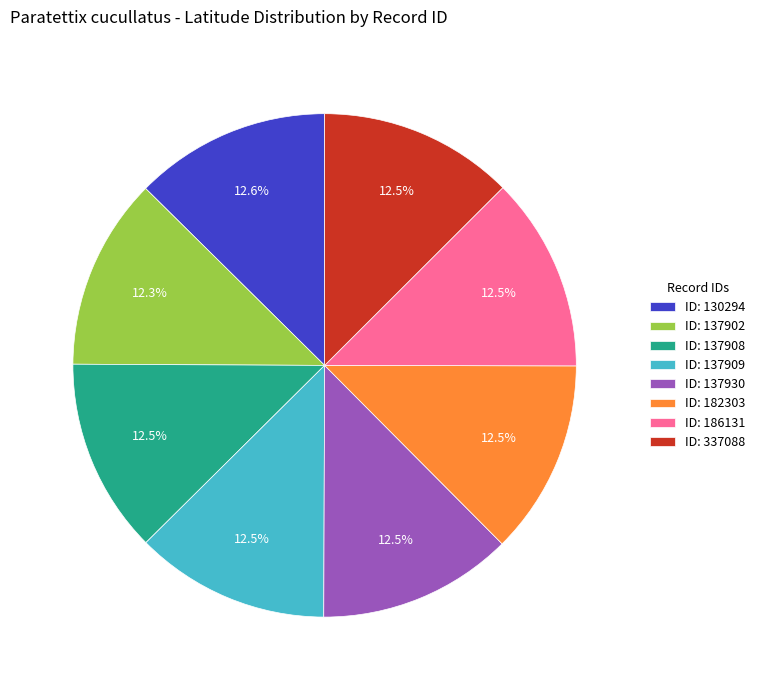

What is the ratio of the value at ID: 137902 to the value at ID: 186131?

1.0